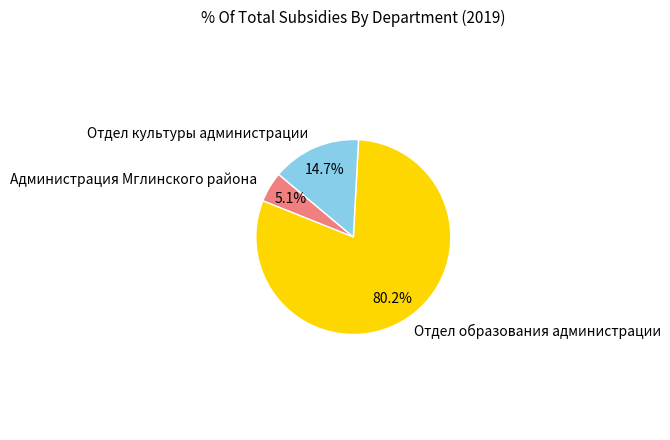

What is the smallest slice in the pie chart?

Администрация Мглинского района